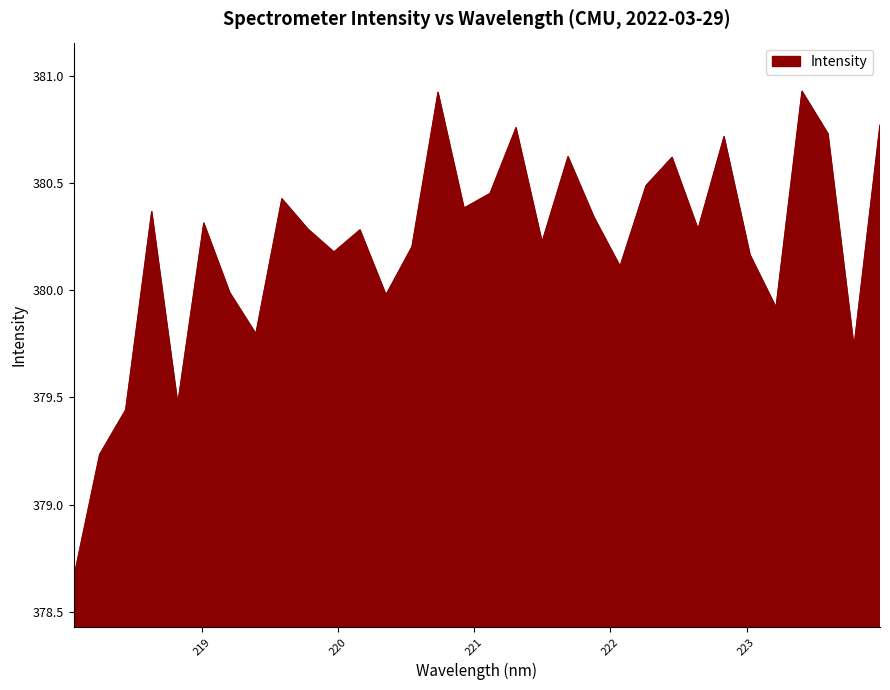

What is the difference between the maximum and second lowest values?

1.7